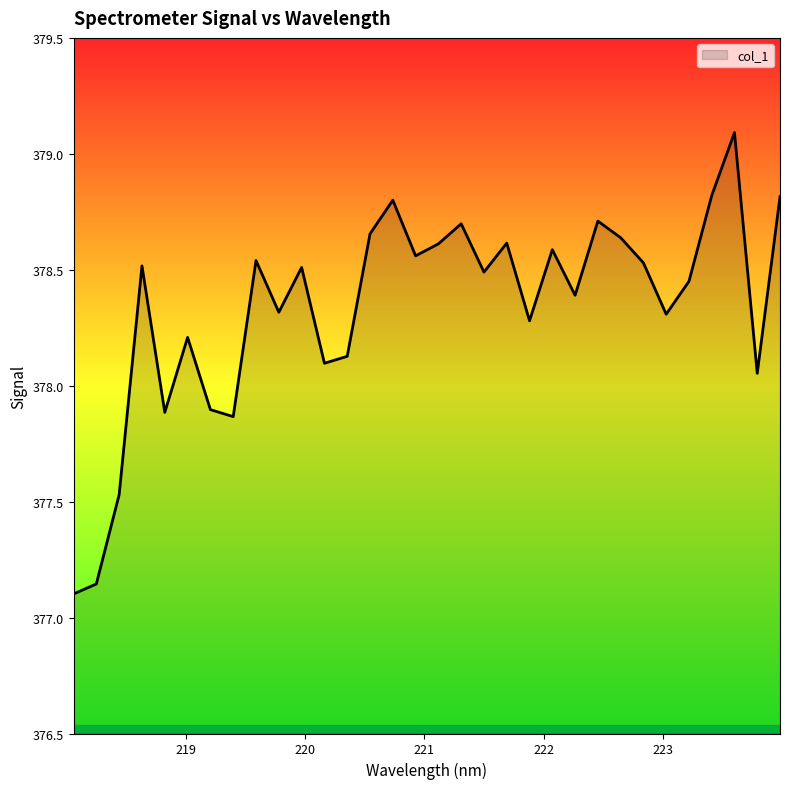

Count the number of values greater than 378.

26